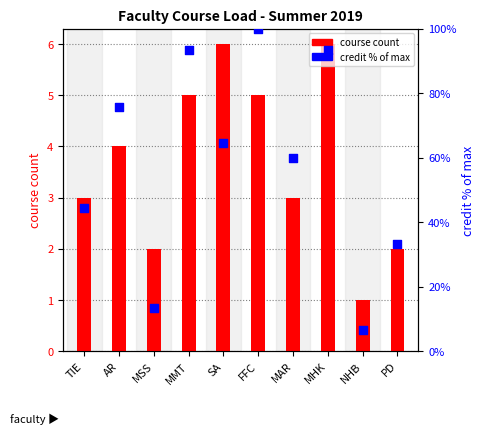

What are all the series names shown in the legend?

course count, credit % of max